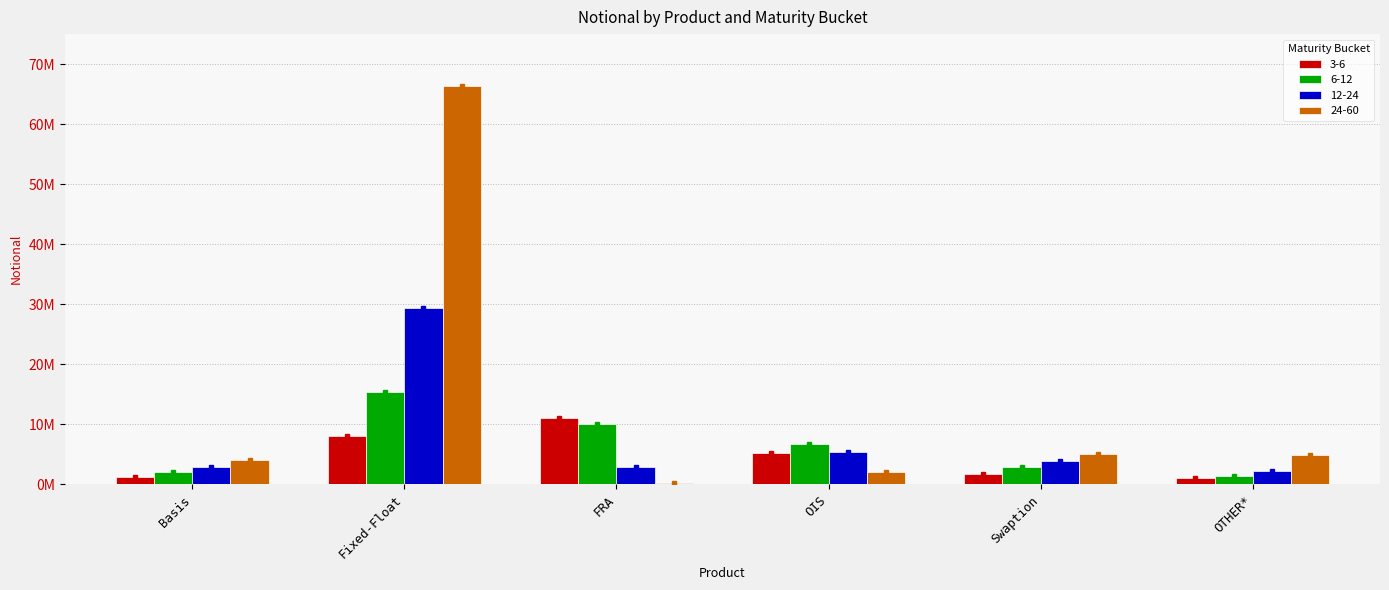

What are all the series names shown in the legend?

3-6, 6-12, 12-24, 24-60